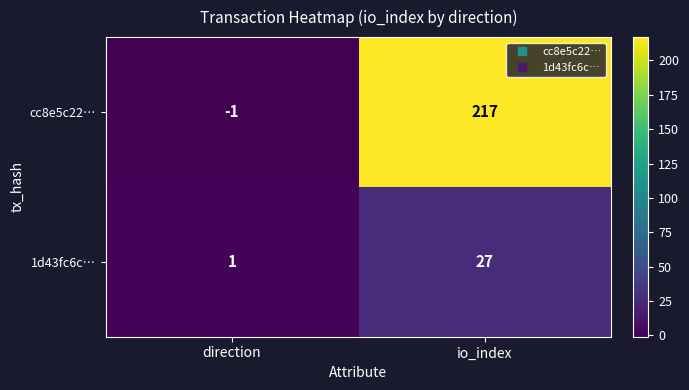

What is the difference between the maximum and minimum values in the cc8e5c22… series?

218